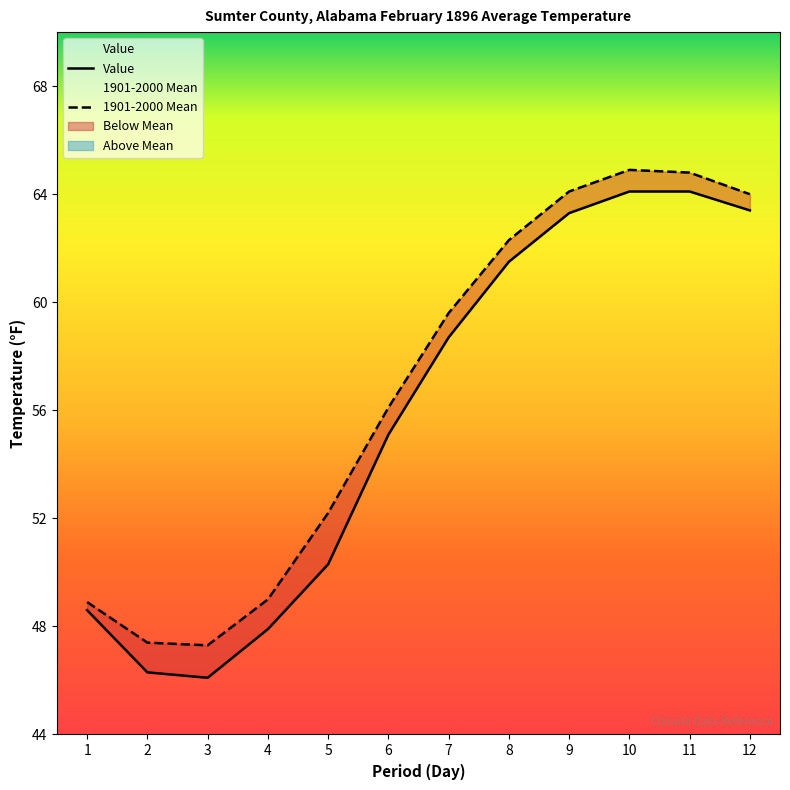

True or false: Value and 1901-2000 Mean cross at least once.

False